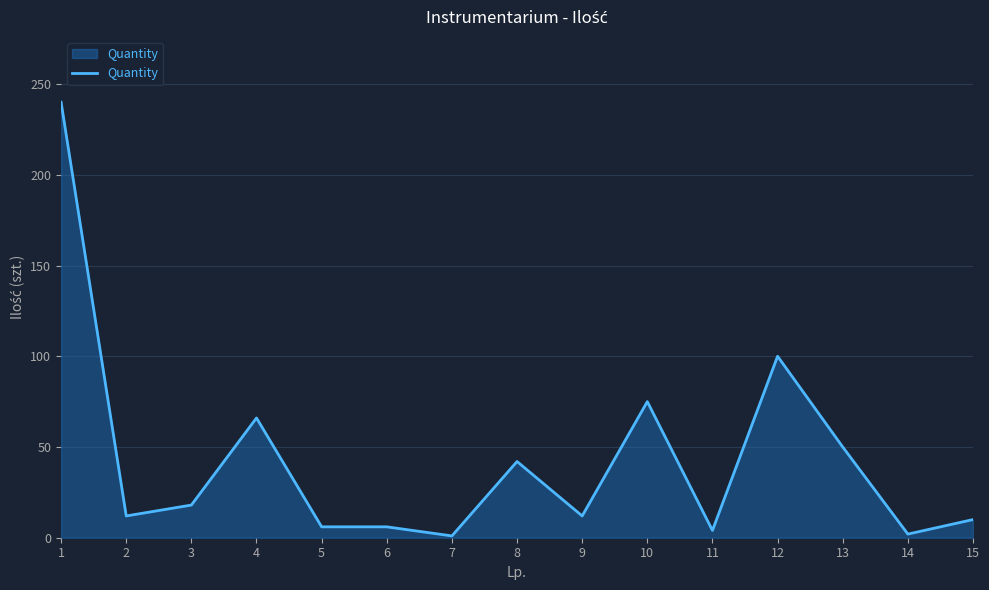

How many lines are shown in the chart?

1